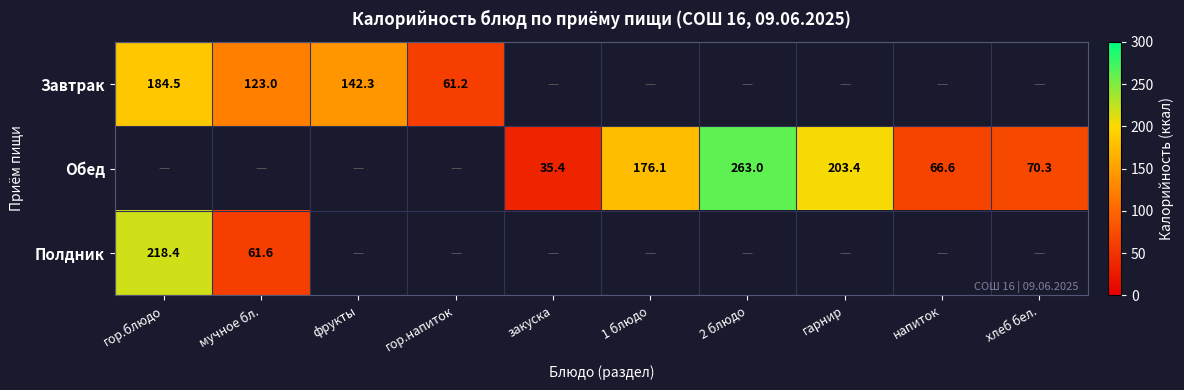

Is the value of Полдник at фрукты greater than the value of Завтрак at 1 блюдо?

No